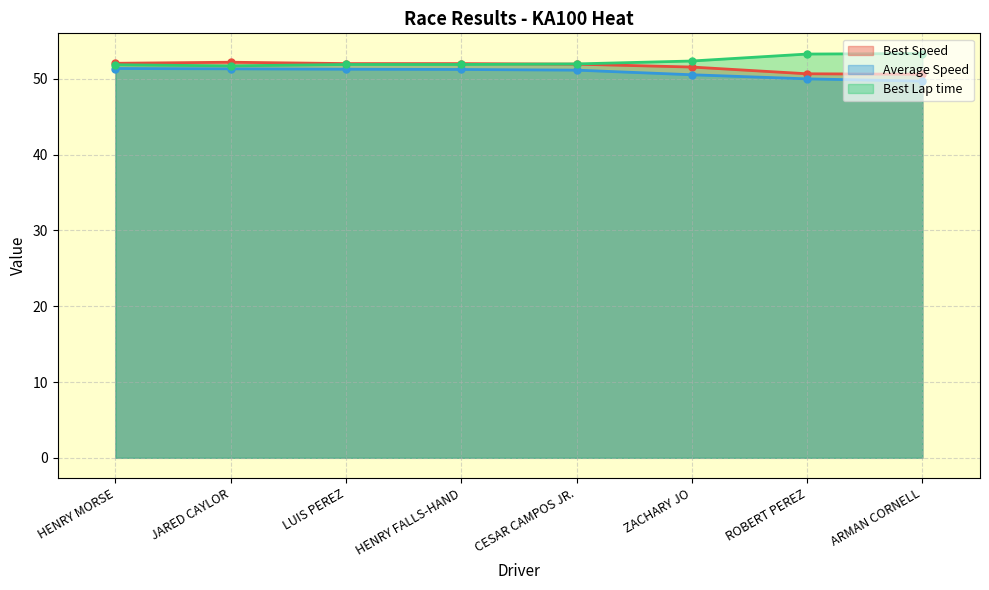

How many lines are shown in the chart?

3